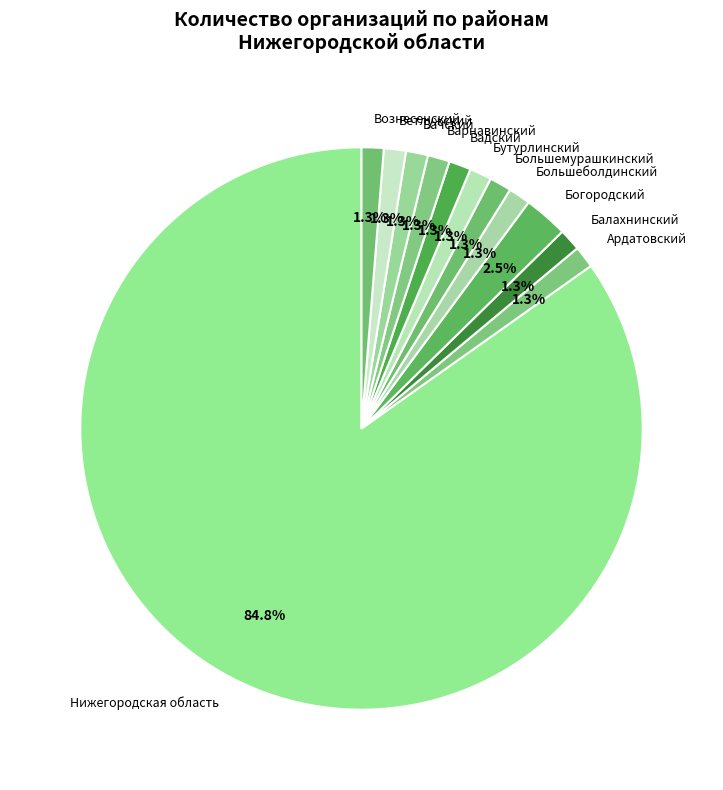

To the nearest percent, what portion does Вачский represent?

1%